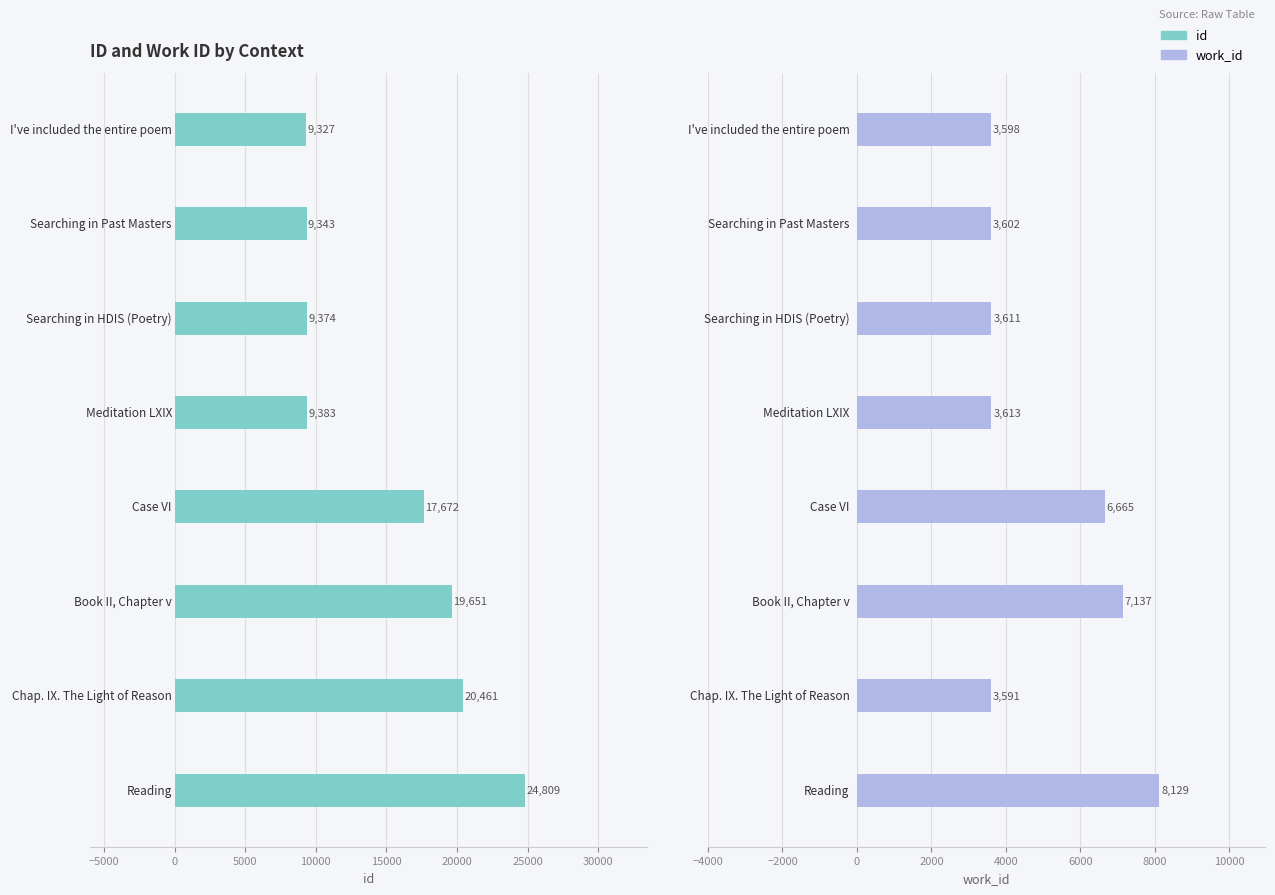

What is the sum of all work_id values?

39946